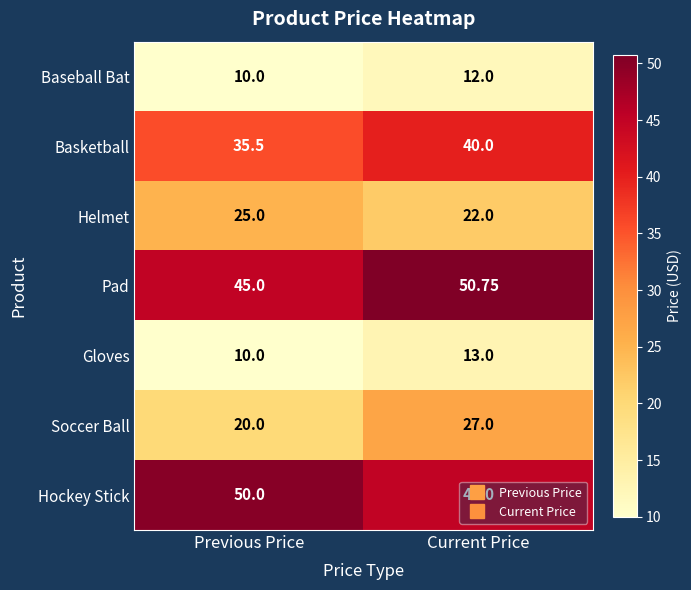

Where is Gloves nearest to the value 11?

Previous Price